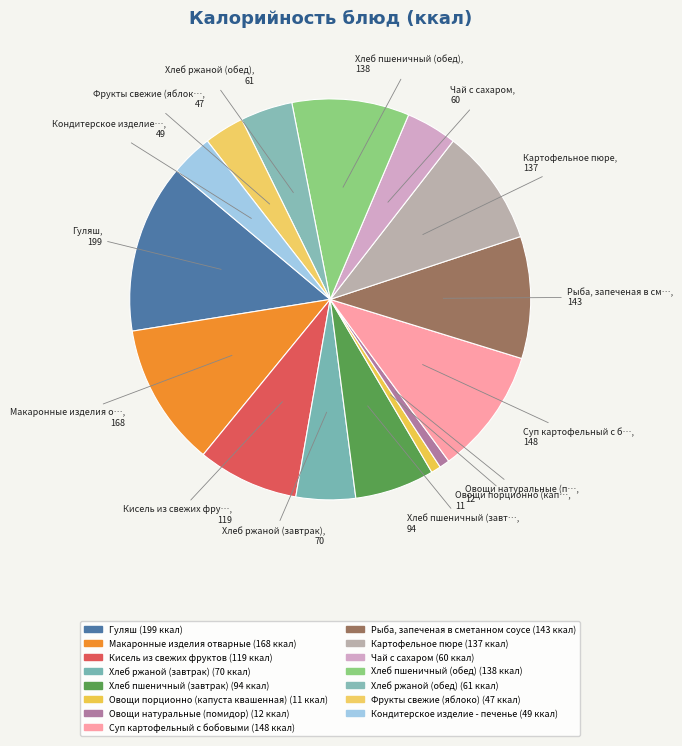

What percentage is the Фрукты свежие (яблоко) slice, to the nearest percent?

3%